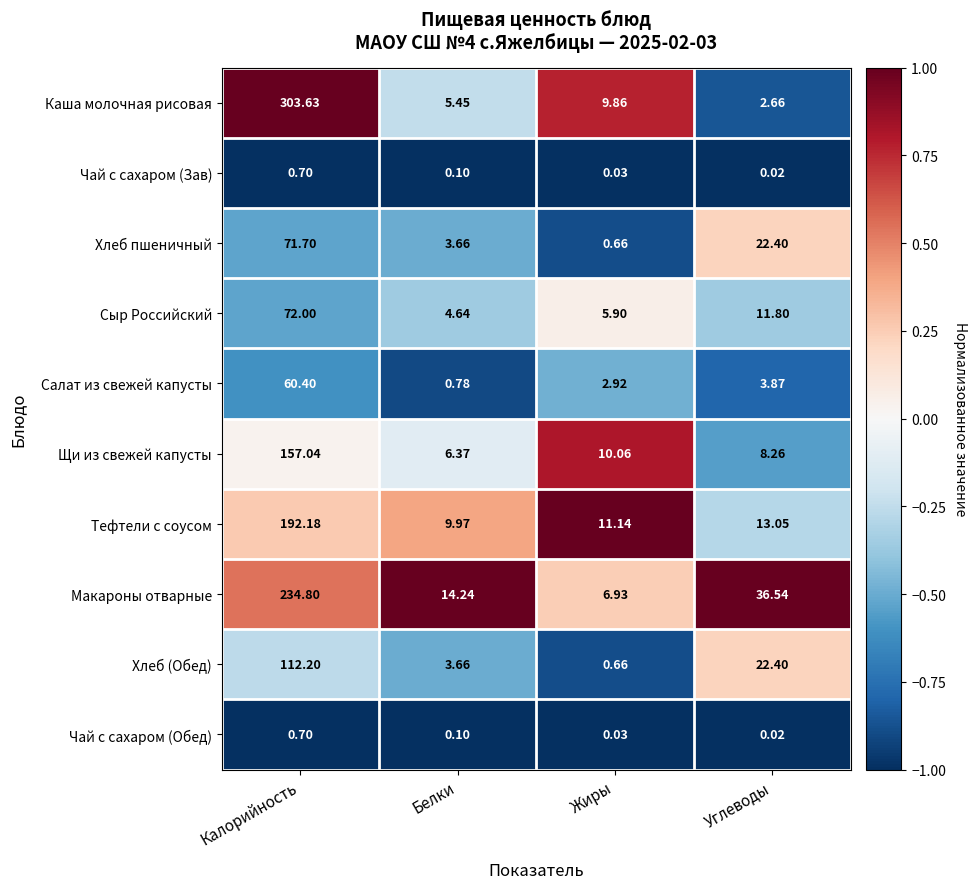

How many data points does each series have?

4